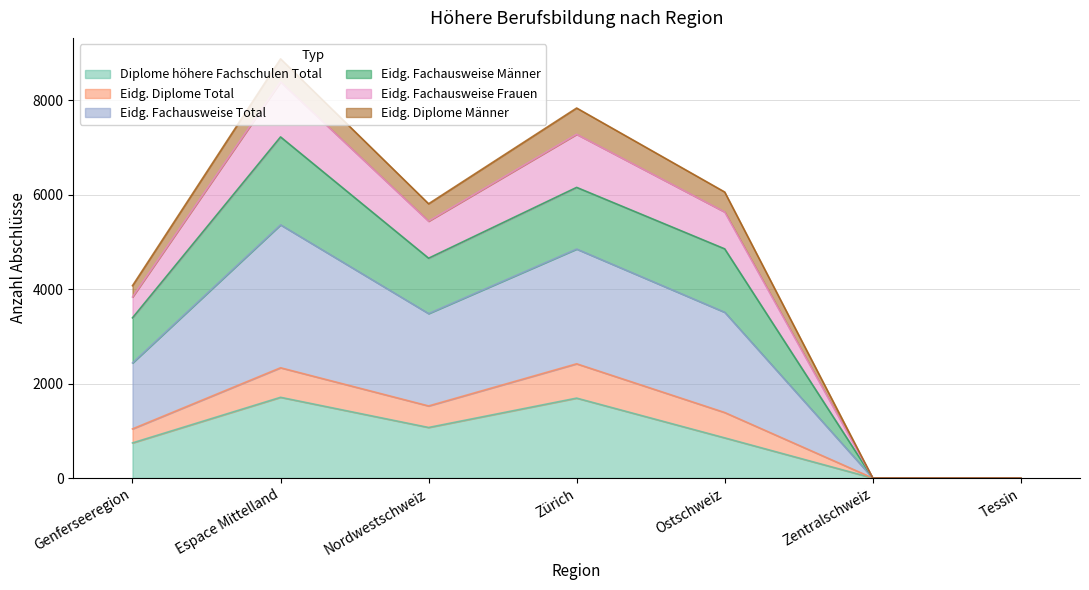

What are all the series names shown in the legend?

Diplome höhere Fachschulen Total, Eidg. Diplome Total, Eidg. Fachausweise Total, Eidg. Fachausweise Männer, Eidg. Fachausweise Frauen, Eidg. Diplome Männer